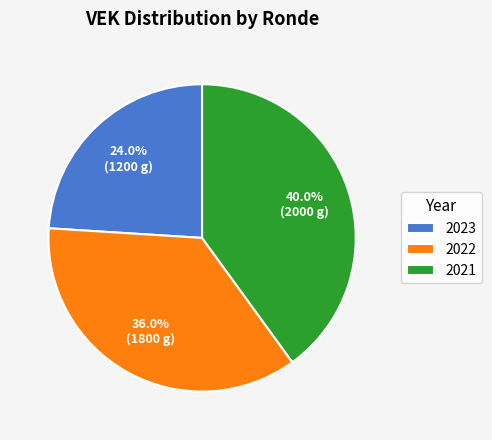

Is there any slice that represents more than half of the pie?

No